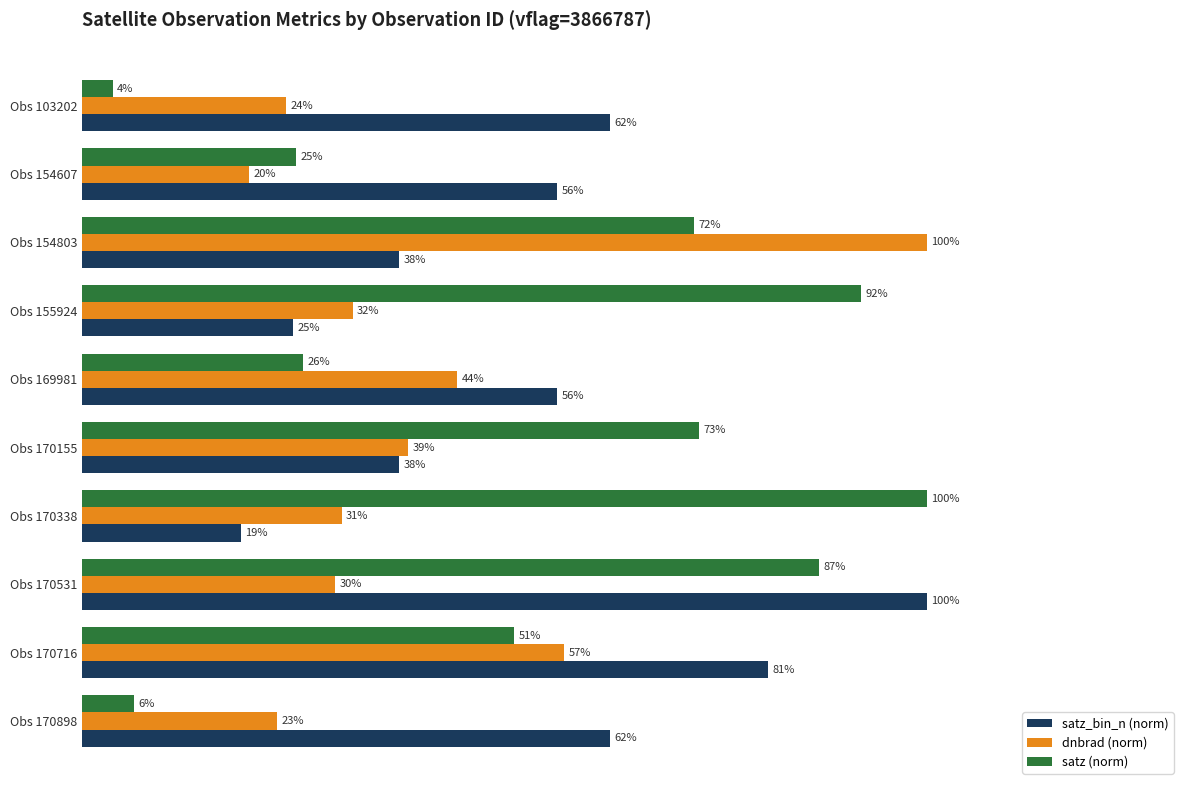

Which series has the largest range (max minus min)?

satz (norm)